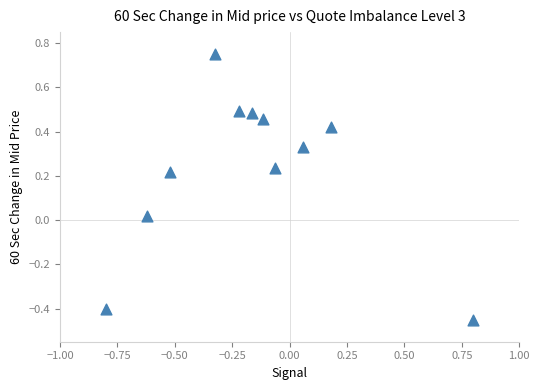

What is the range of X values (max minus min)?

1.6